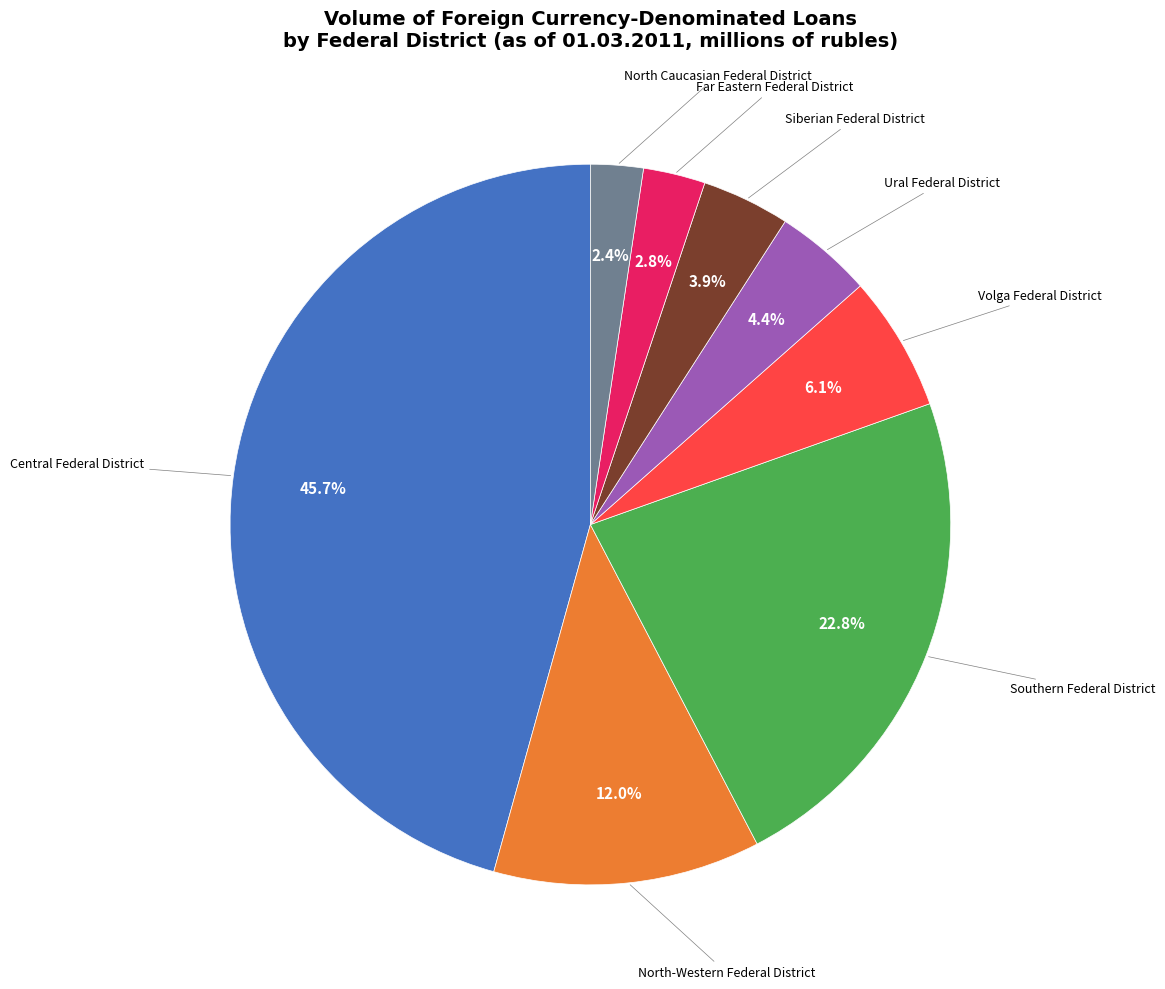

To the nearest percent, what is the combined percentage of Volga Federal District and Far Eastern Federal District?

9%